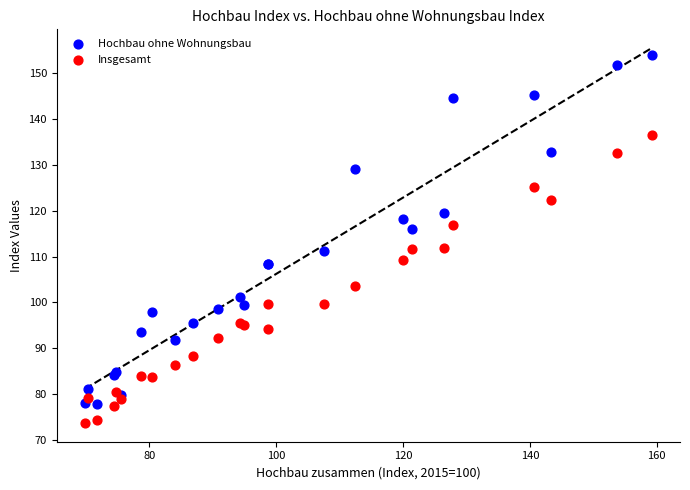

In the Insgesamt series, what Y value is closest to 105?

103.5